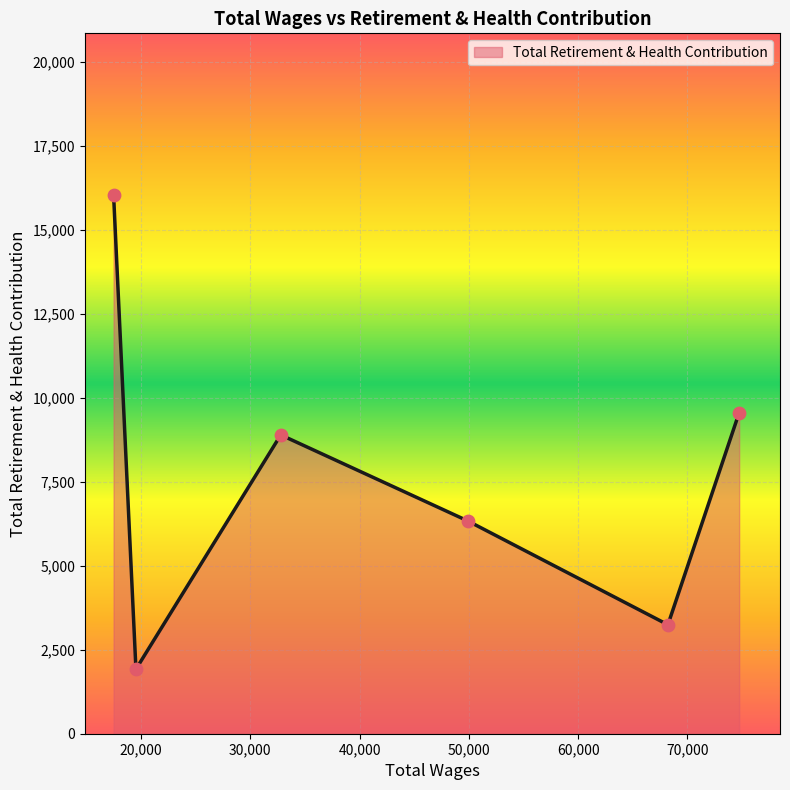

What is the difference between the maximum and minimum values?

14113